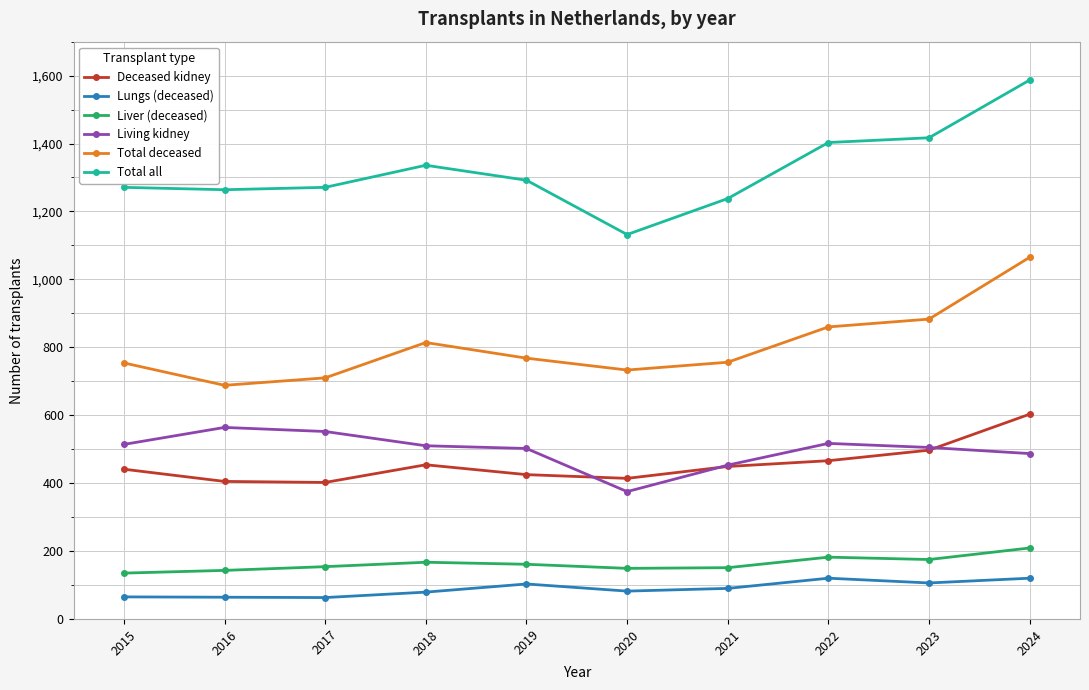

Which series has the largest range (max minus min)?

Total all